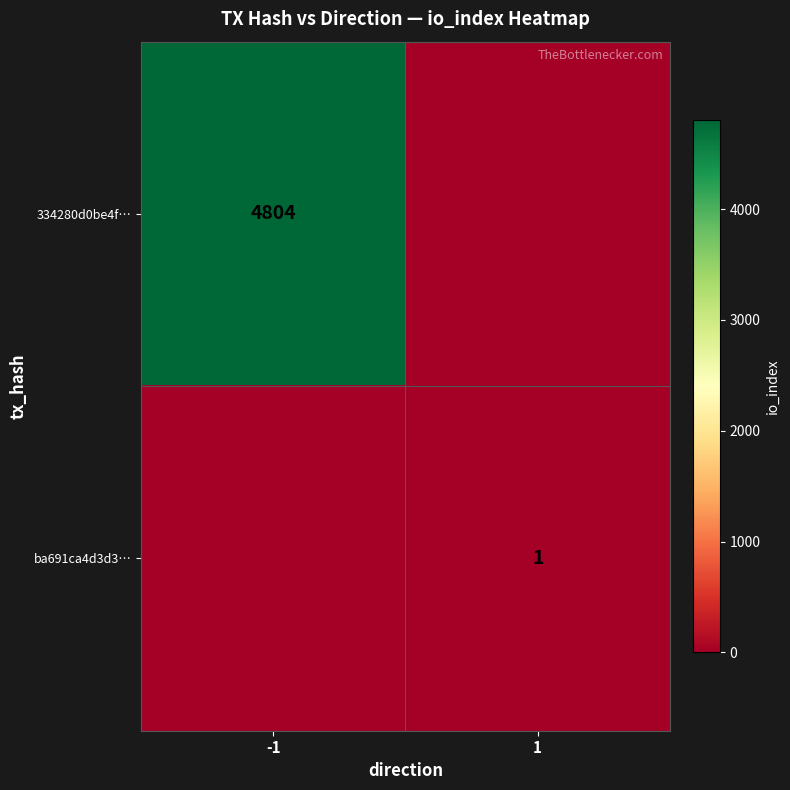

Is the value of ba691ca4d3d3… at 1 greater than the value of 334280d0be4f… at -1?

No